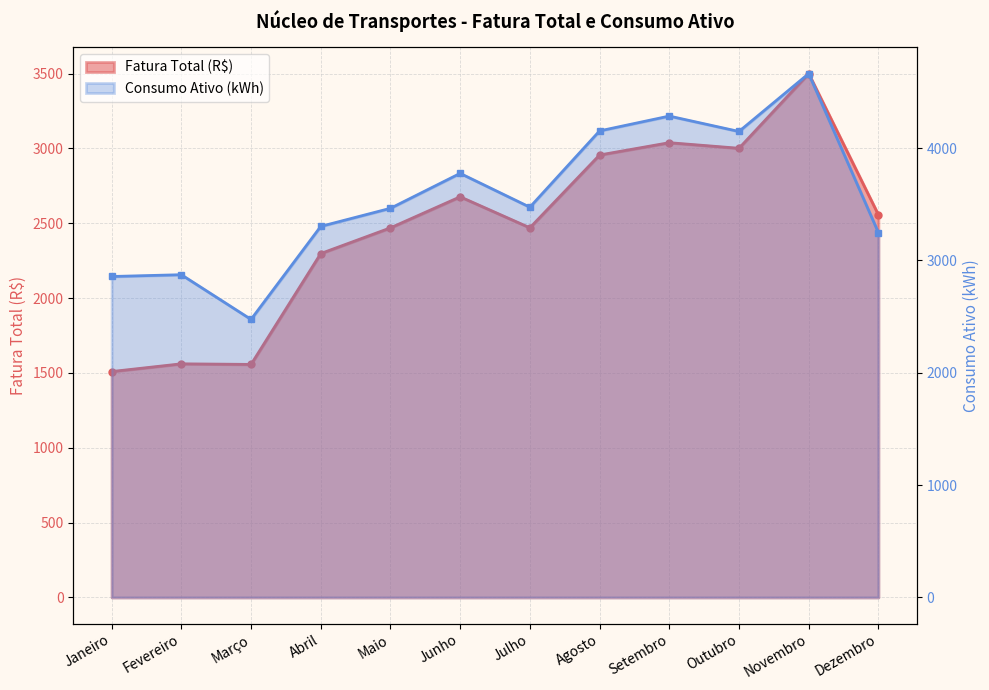

The Fatura Total (R$) series shows 3895.9 at Abril. True or false?

False